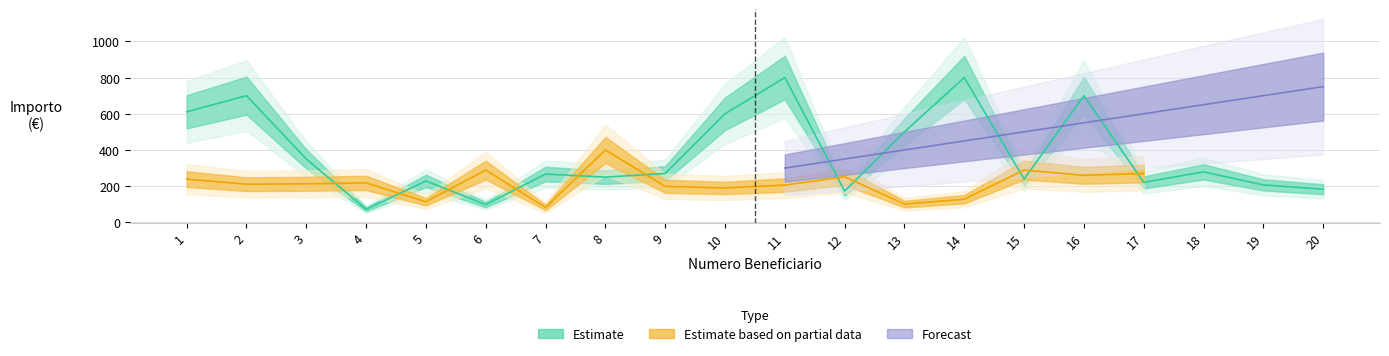

How many series are shown in this chart?

3